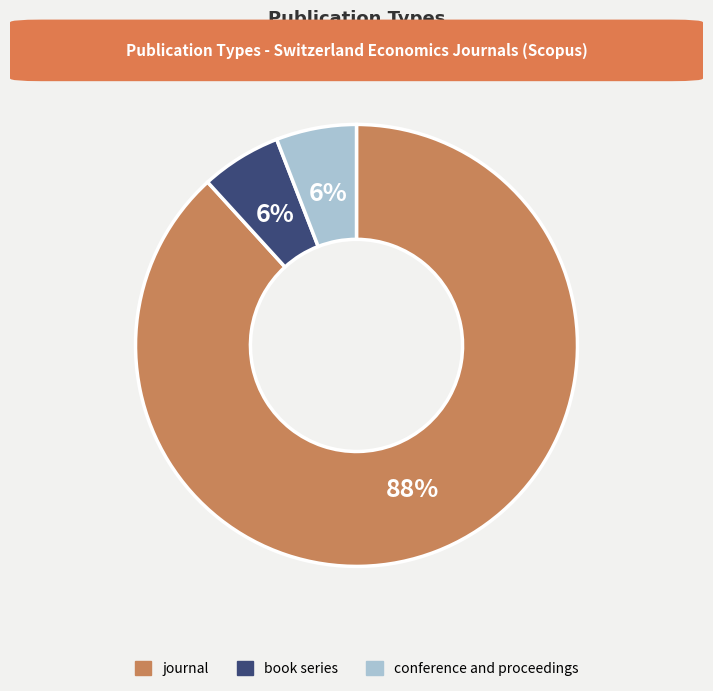

True or false: book series accounts for 1% of the total.

False